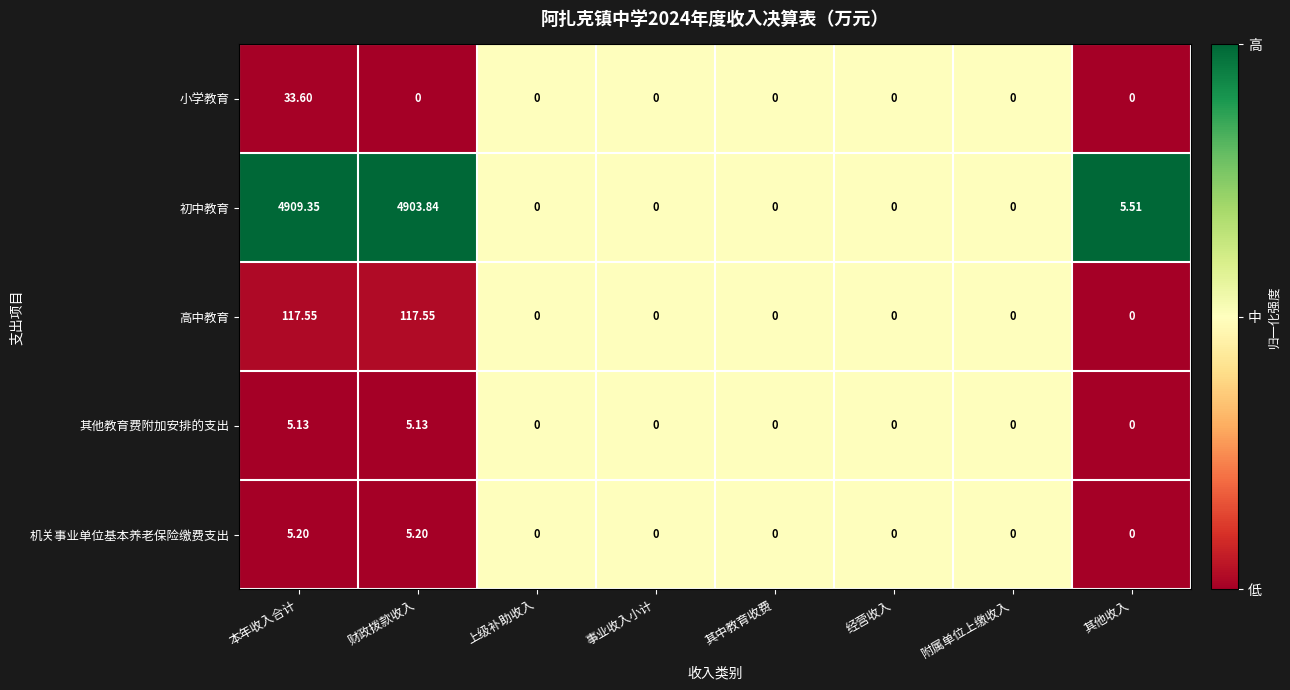

Which category has the highest value across all series?

本年收入合计